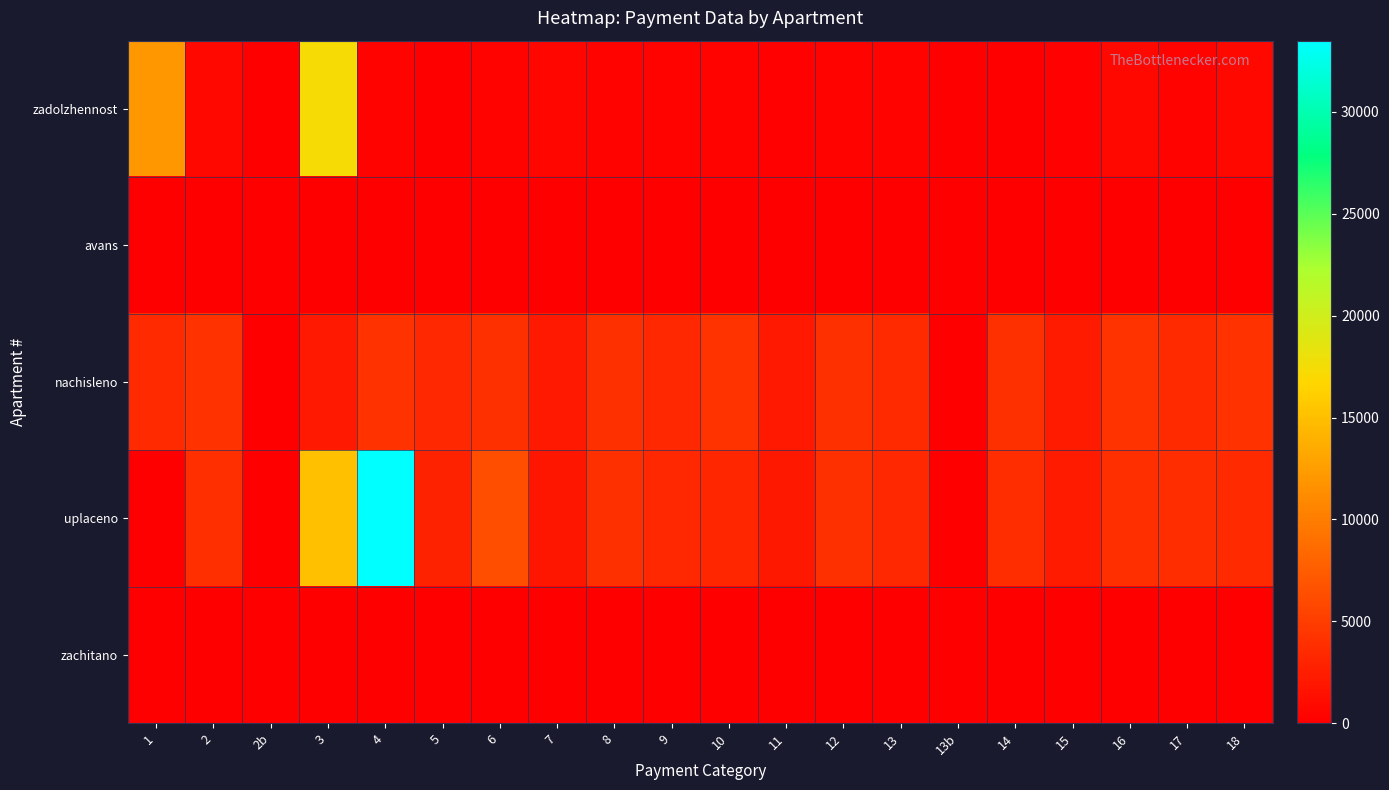

Reading right to left, list all the values displayed in this chart.

zadolzhennost: 18=696.1	17=290.0	16=698.5	15=189.9	14=0.0	13b=0.0	13=286.0	12=336.1	11=177.3	10=366.2	9=279.3	8=336.7	7=555.1	6=333.7	5=0.0	4=348.6	3=17287.9	2b=0.0	2=695.2	1=12163.5
avans: 18=0.0	17=0.0	16=0.0	15=0.0	14=0.0	13b=0.0	13=0.0	12=0.0	11=0.0	10=0.0	9=0.0	8=0.0	7=0.0	6=0.0	5=63.9	4=0.0	3=0.0	2b=0.0	2=0.0	1=0.0
nachisleno: 18=4183.6	17=3480.4	16=4190.8	15=2267.6	14=4011.4	13b=0.0	13=3430.1	12=4033.0	11=2109.7	10=4212.4	9=3351.2	8=4040.0	7=2217.4	6=4004.2	5=3351.2	4=4183.6	3=2217.4	2b=0.0	2=4162.1	1=3451.7
uplaceno: 18=3486.3	17=3704.5	16=3841.5	15=2246.2	14=3677.8	13b=0.0	13=3397.8	12=3994.7	11=2090.3	10=3178.9	9=3319.5	8=4001.8	7=1868.8	6=6407.6	5=2798.3	4=33496.3	3=15094.3	2b=0.0	2=3811.4	1=0.0
zachitano: 18=0.0	17=0.0	16=0.0	15=0.0	14=0.0	13b=0.0	13=0.0	12=0.0	11=0.0	10=0.0	9=0.0	8=0.0	7=0.0	6=0.0	5=0.0	4=0.0	3=0.0	2b=0.0	2=0.0	1=0.0